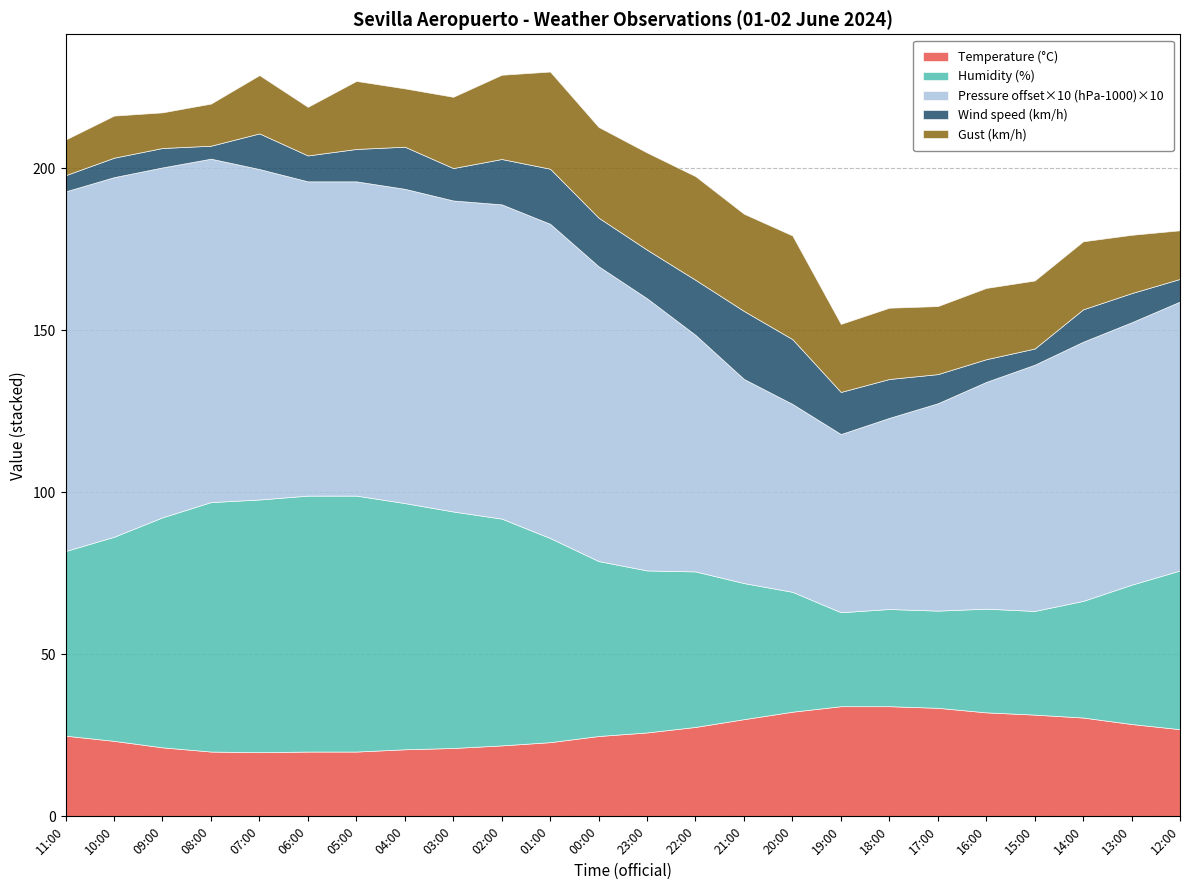

True or false: Humidity (%) and Wind speed (km/h) cross at least once.

False